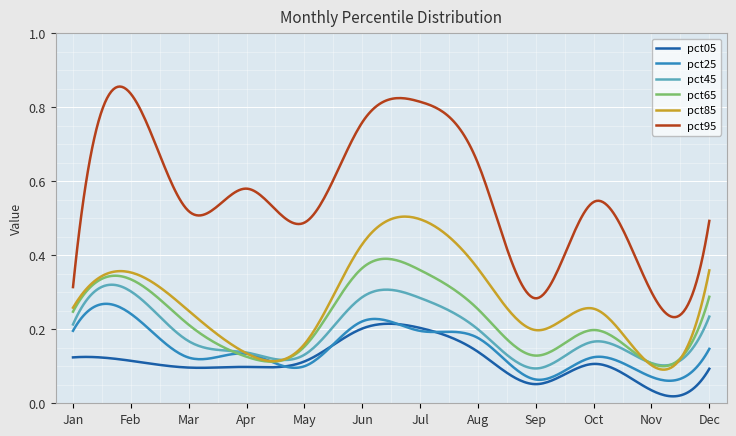

What is the sum of all pct05 values?

34.0